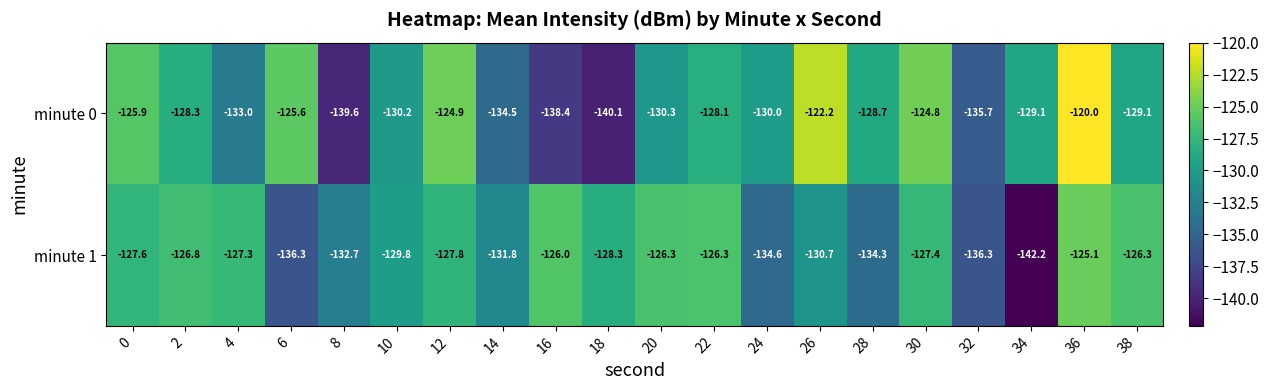

Rank the series at 4 from lowest to highest value.

minute 0, minute 1